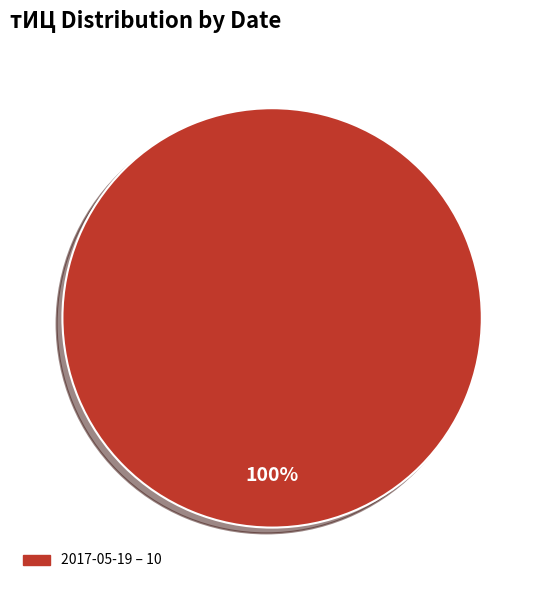

How many slices are in this pie chart?

1